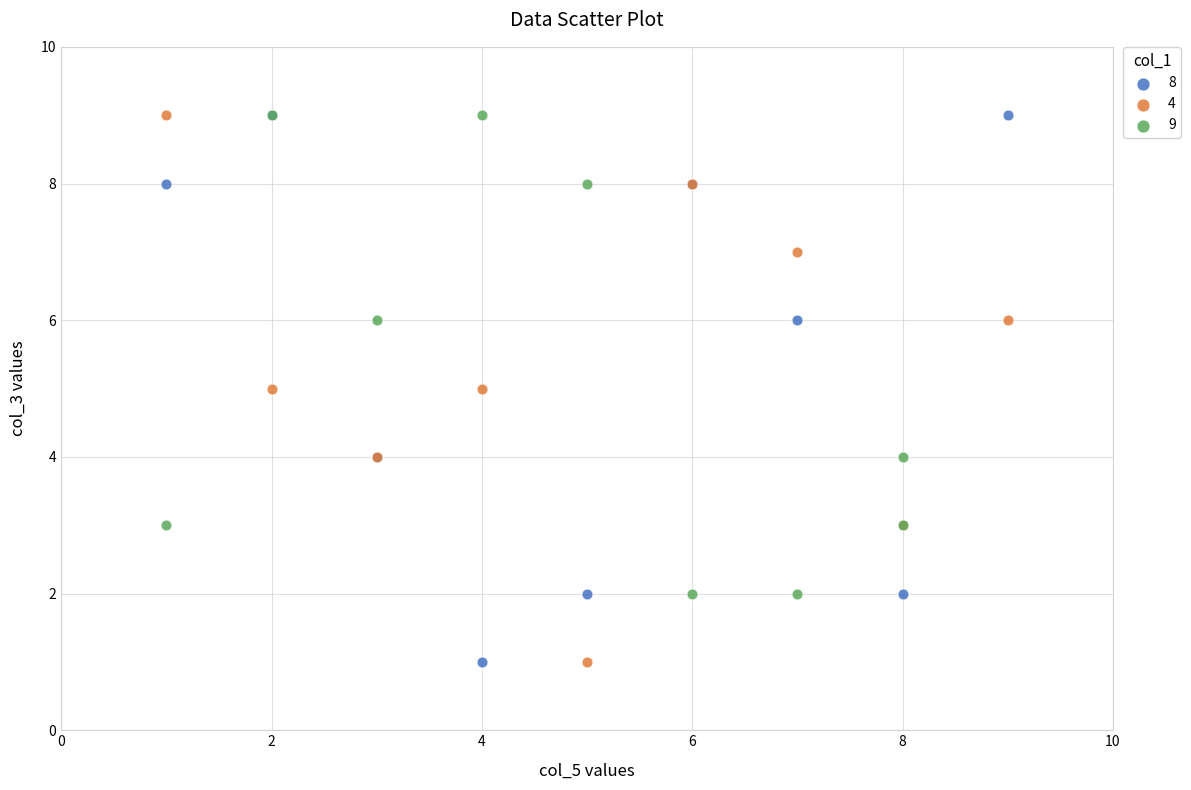

What are all the series names shown in the legend?

8, 4, 9